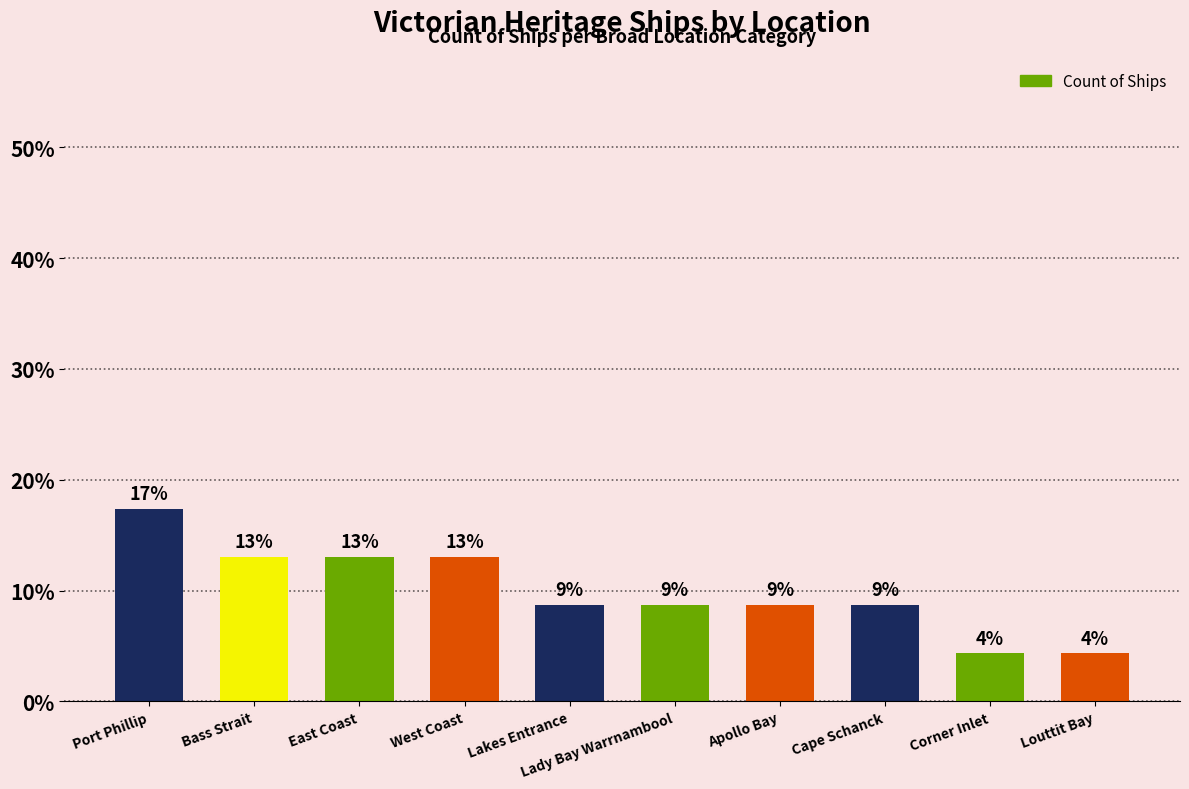

What is the average value?

10.0